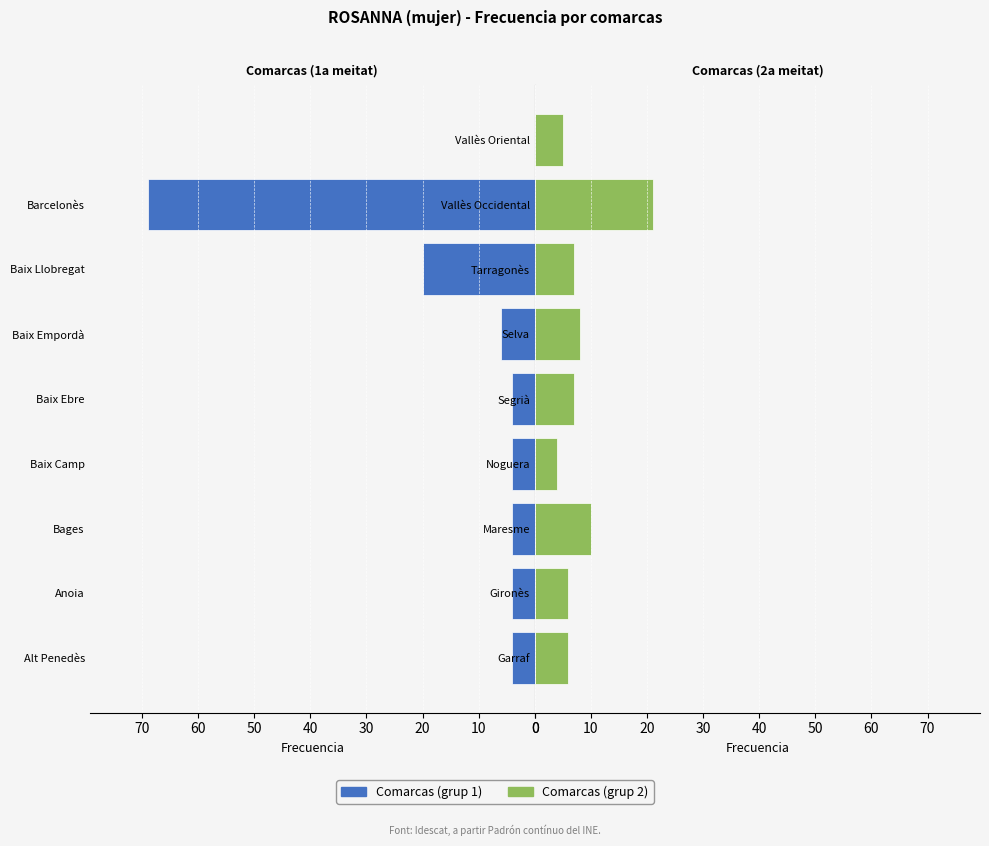

How many values in the Comarcas (grup 2) series are below 7?

4